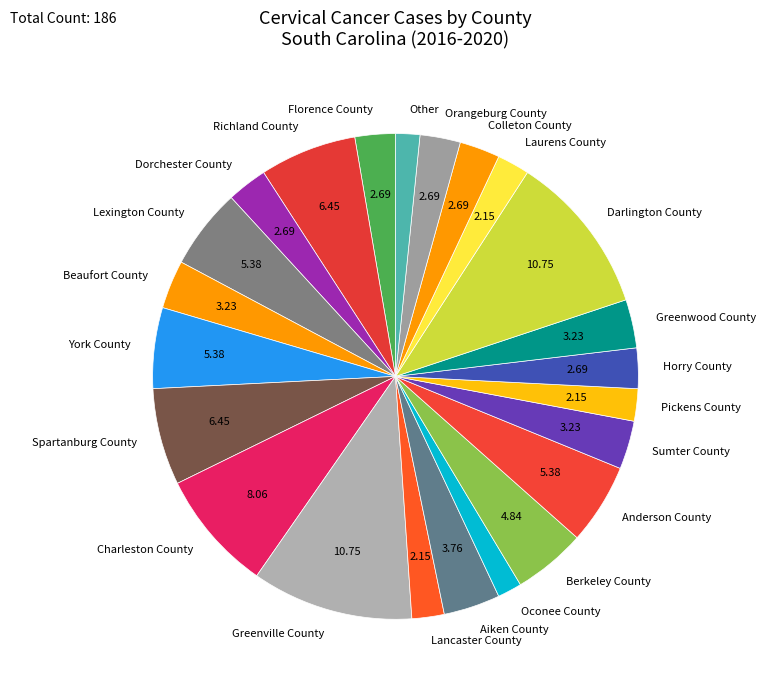

Is there any slice that represents more than half of the pie?

No